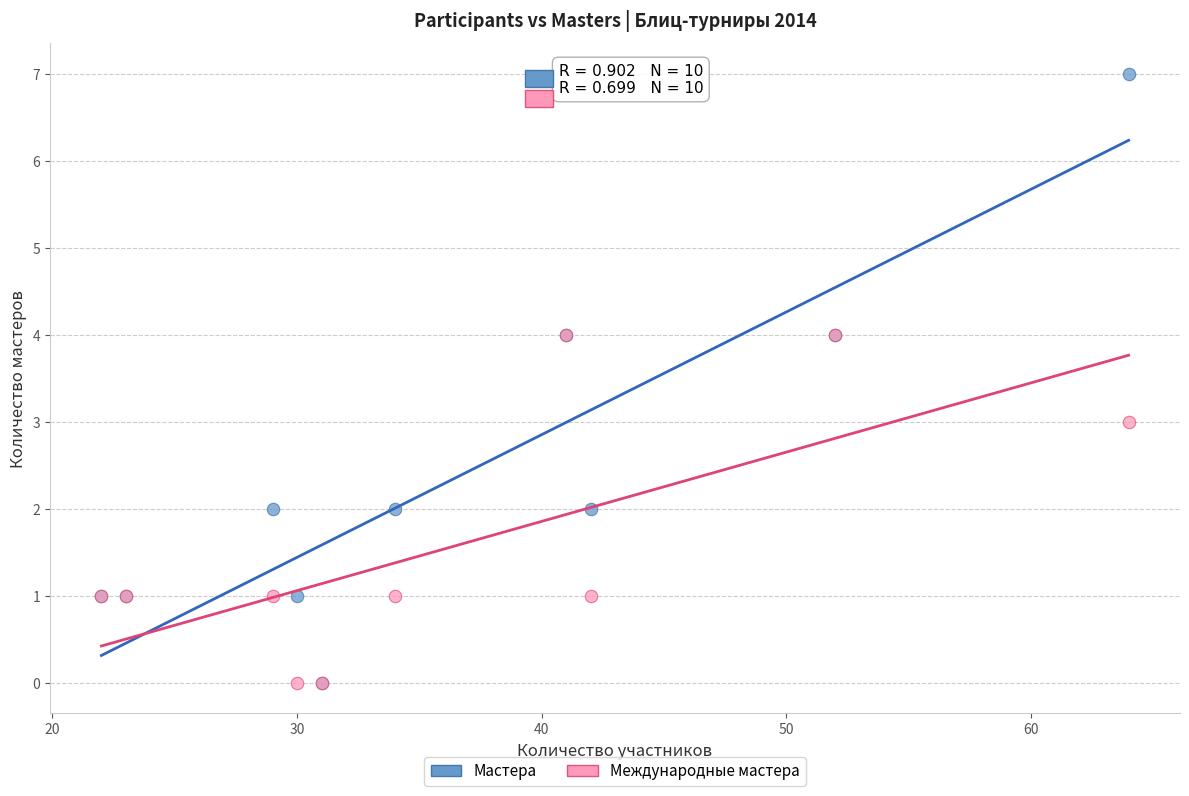

Which series contains the highest Y value?

Мастера